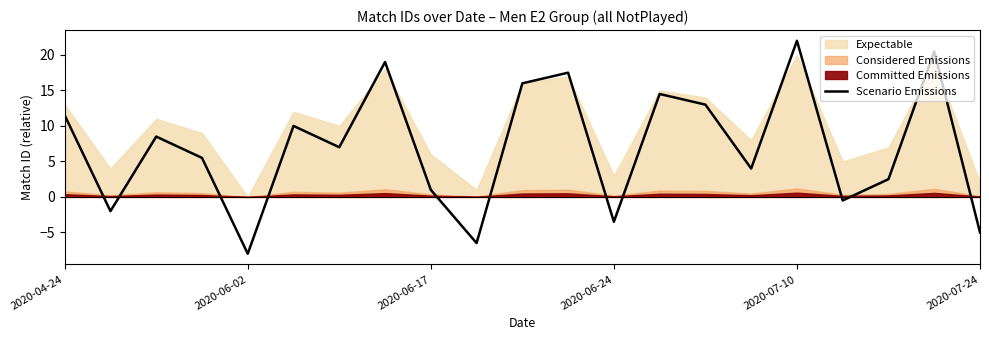

How many negative values are there?

6